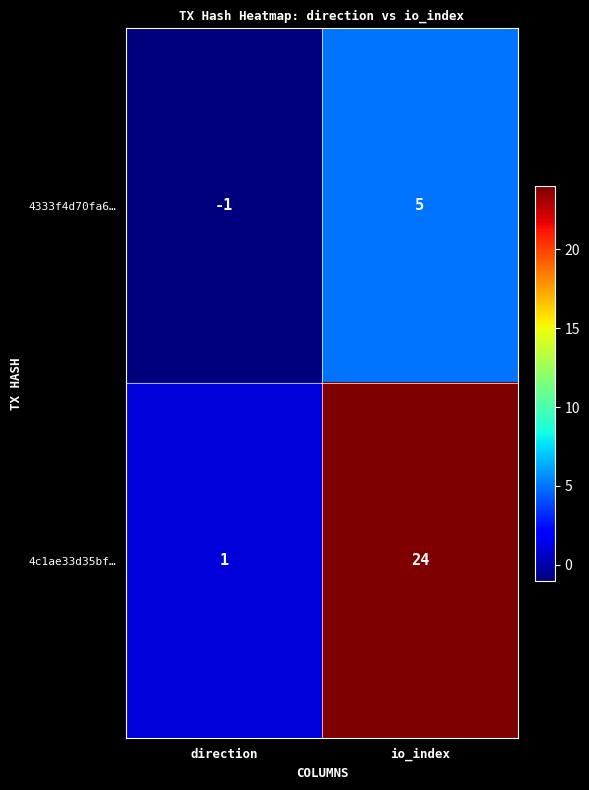

Reading left to right, extract all data points from this chart.

4333f4d70fa6…: direction=-1	io_index=5
4c1ae33d35bf…: direction=1	io_index=24